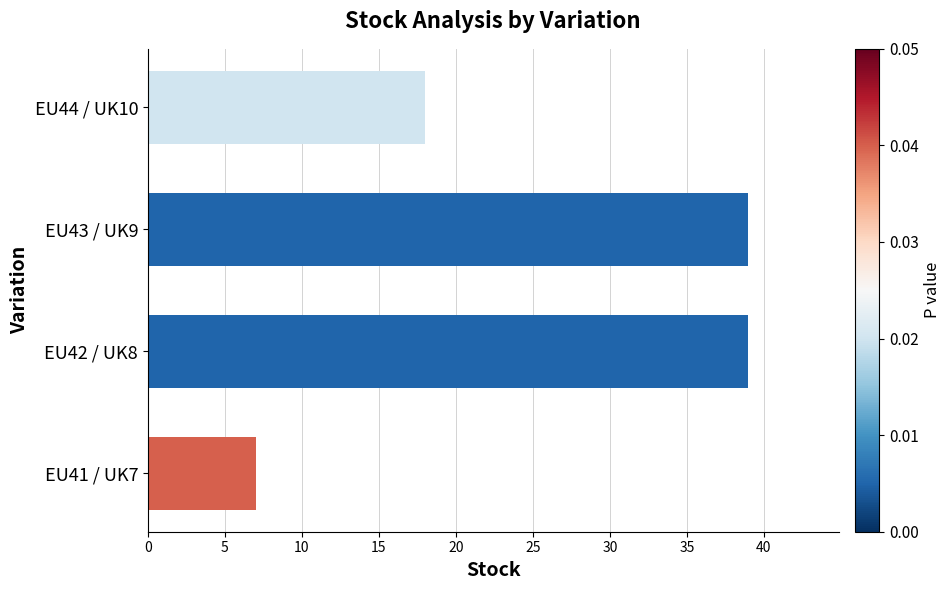

Which has a higher value, EU43 / UK9 or EU44 / UK10?

EU43 / UK9